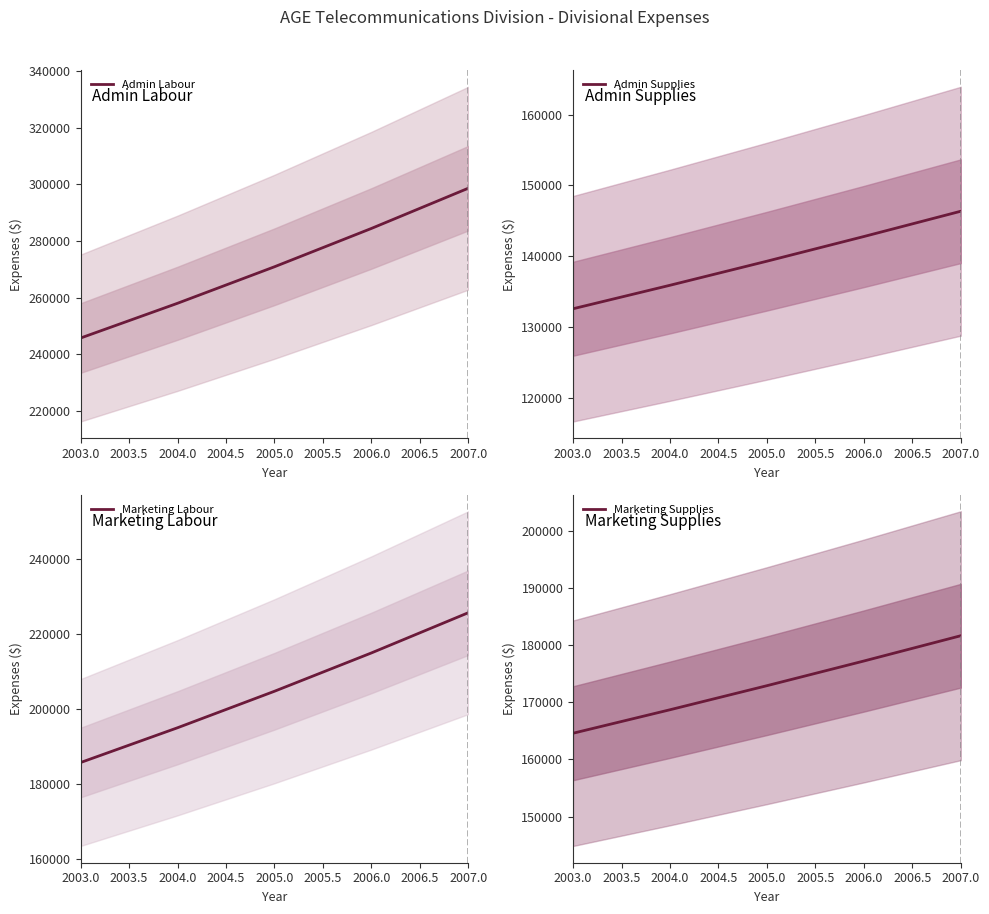

How many lines are shown in the chart?

4